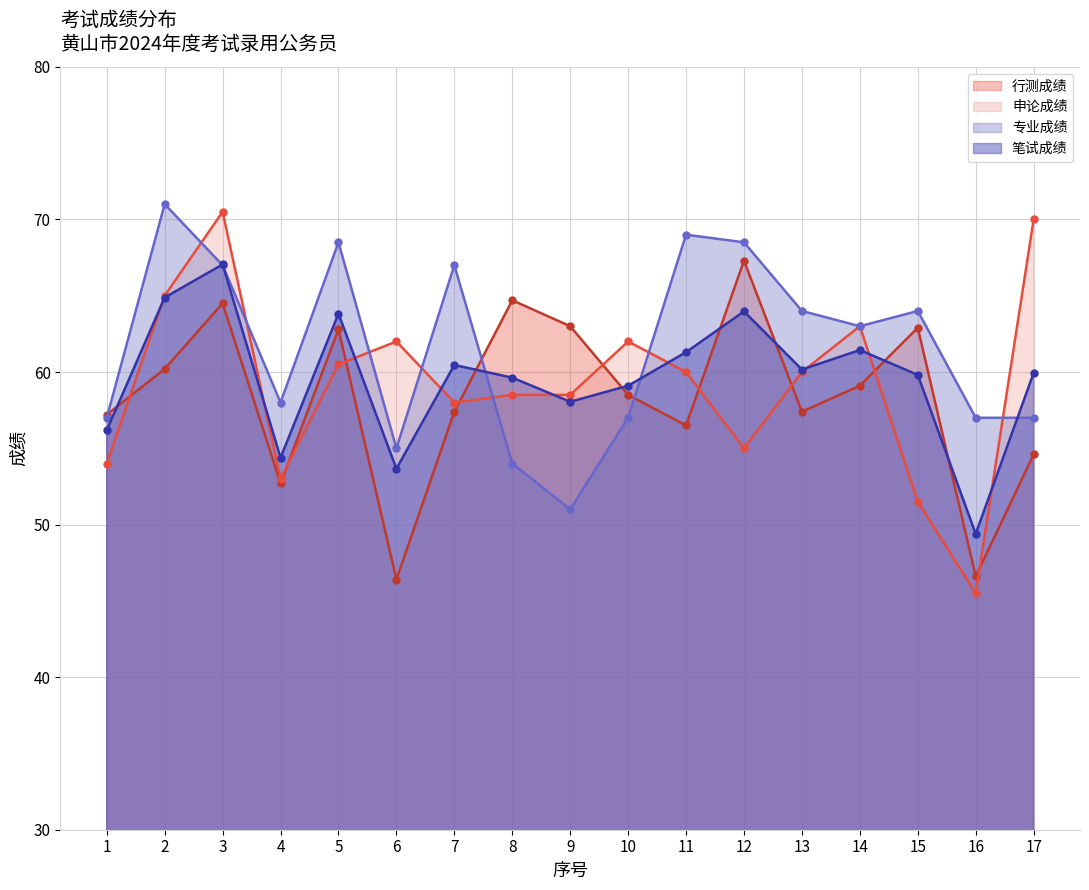

Where is the first local maximum for 申论成绩?

3